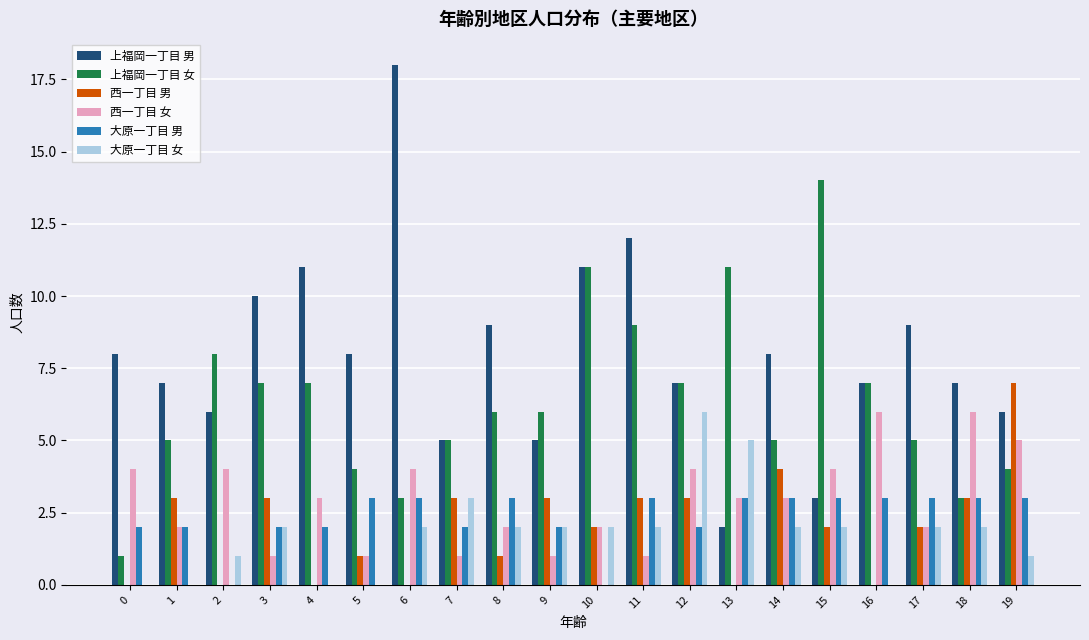

Reading left to right, list all the values displayed in this chart.

上福岡一丁目 男: 8	7	6	10	11	8	18	5	9	5	11	12	7	2	8	3	7	9	7	6
上福岡一丁目 女: 1	5	8	7	7	4	3	5	6	6	11	9	7	11	5	14	7	5	3	4
西一丁目 男: 0	3	0	3	0	1	0	3	1	3	2	3	3	0	4	2	0	2	3	7
西一丁目 女: 4	2	4	1	3	1	4	1	2	1	2	1	4	3	3	4	6	2	6	5
大原一丁目 男: 2	2	0	2	2	3	3	2	3	2	0	3	2	3	3	3	3	3	3	3
大原一丁目 女: 0	0	1	2	0	0	2	3	2	2	2	2	6	5	2	2	0	2	2	1